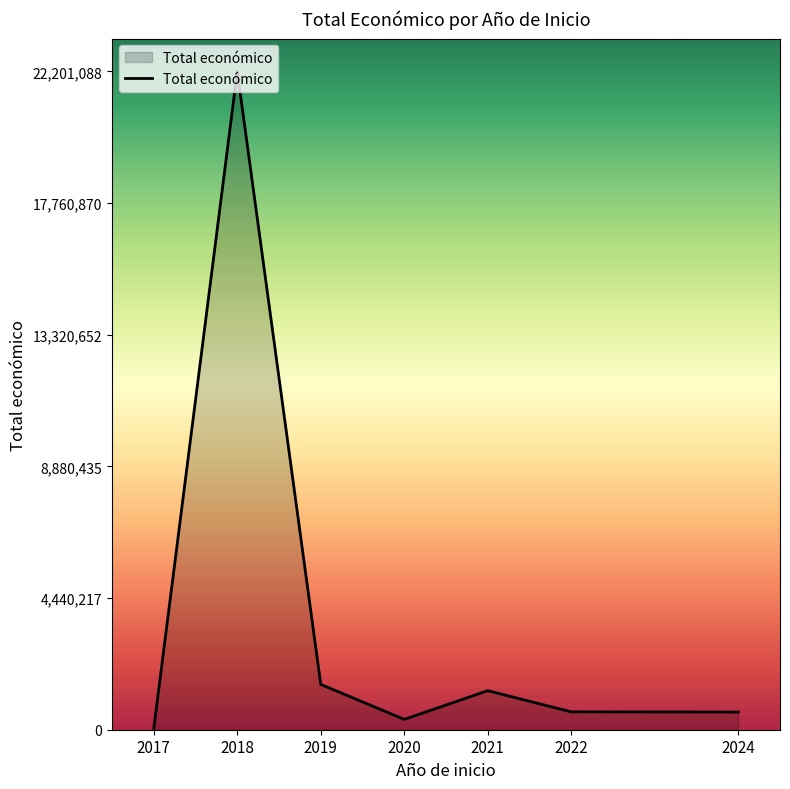

What is the difference between the maximum and second lowest values?

21852245